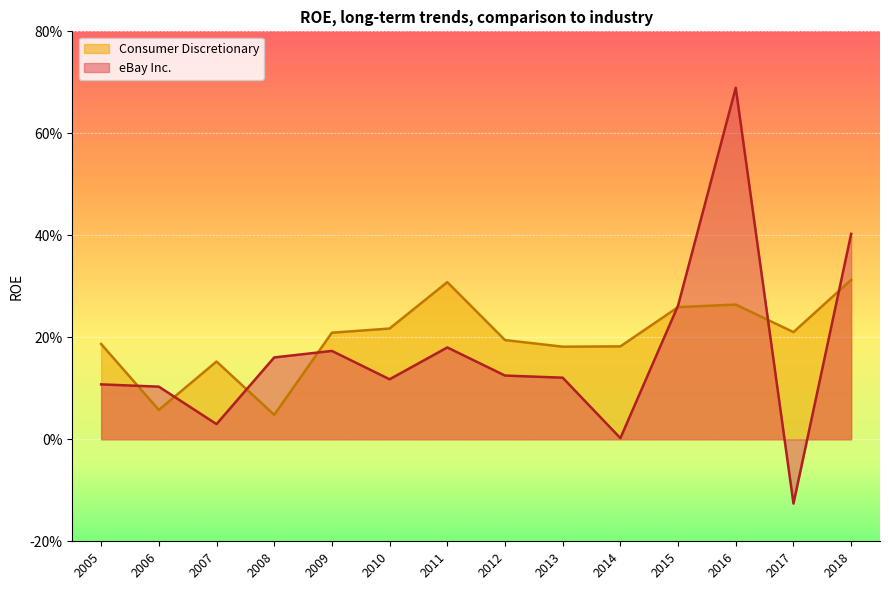

Reading left to right, transcribe all the data shown in this chart.

eBay Inc.: 2018=0.4	2017=-0.1	2016=0.7	2015=0.3	2014=0.0	2013=0.1	2012=0.1	2011=0.2	2010=0.1	2009=0.2	2008=0.2	2007=0.0	2006=0.1	2005=0.1
Consumer Discretionary: 2018=0.3	2017=0.2	2016=0.3	2015=0.3	2014=0.2	2013=0.2	2012=0.2	2011=0.3	2010=0.2	2009=0.2	2008=0.0	2007=0.2	2006=0.1	2005=0.2